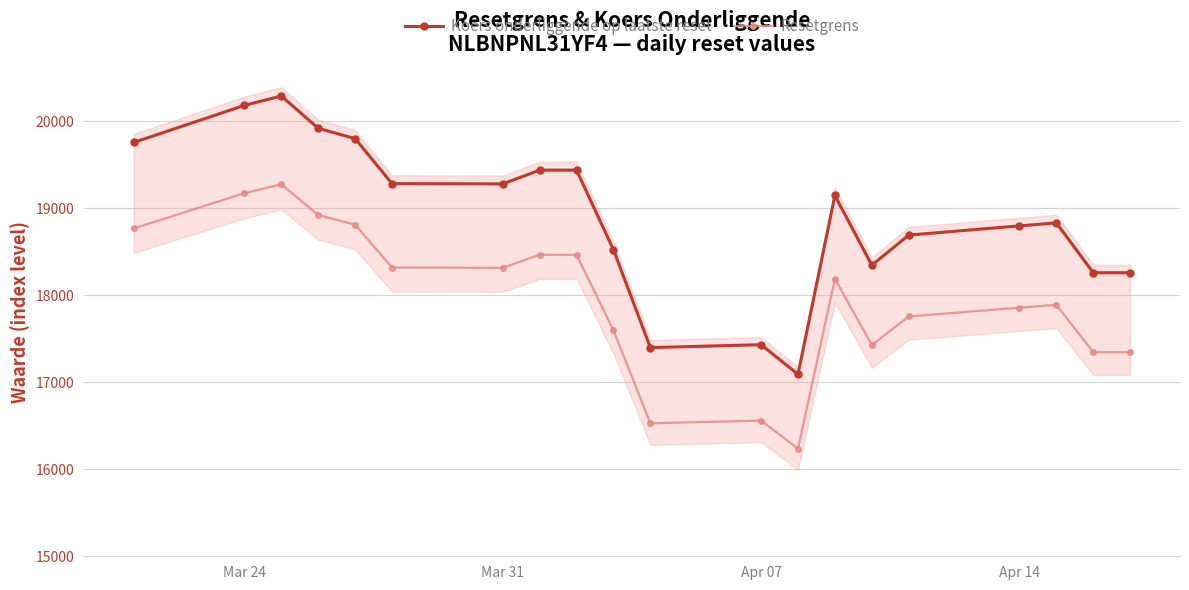

True or false: Resetgrens and Koers onderliggende op laatste reset cross at least once.

False